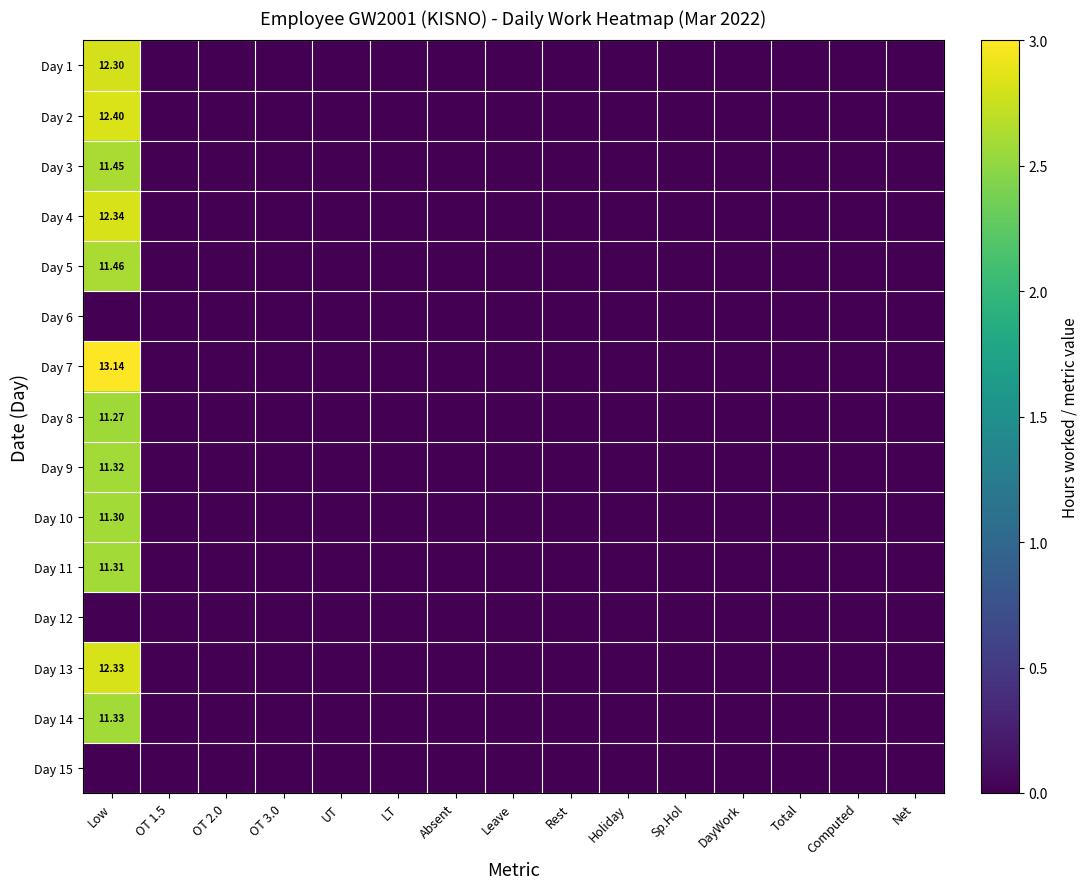

At which label does Day 6 reach its peak?

Low